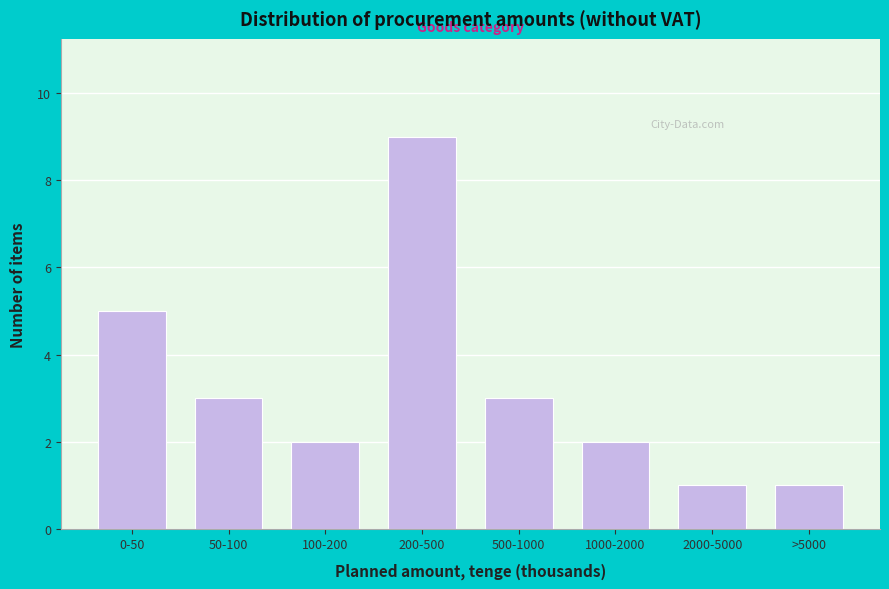

Reading right to left, what are all the values shown in this chart?

>5000=1	2000-5000=1	1000-2000=2	500-1000=3	200-500=9	100-200=2	50-100=3	0-50=5